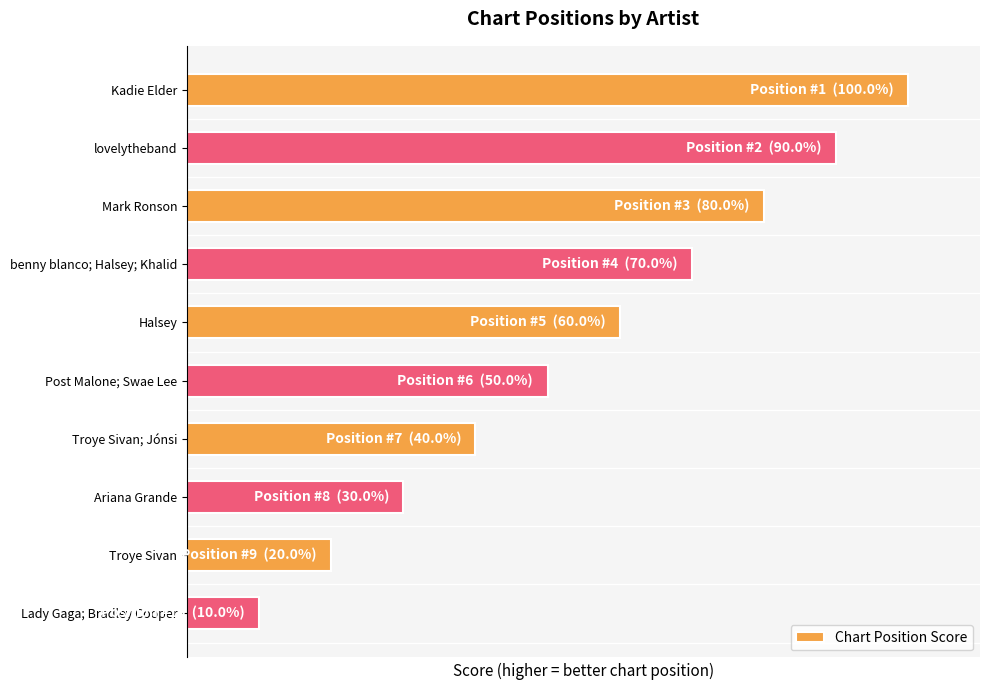

Are the bars grouped side by side (vs. stacked)?

No